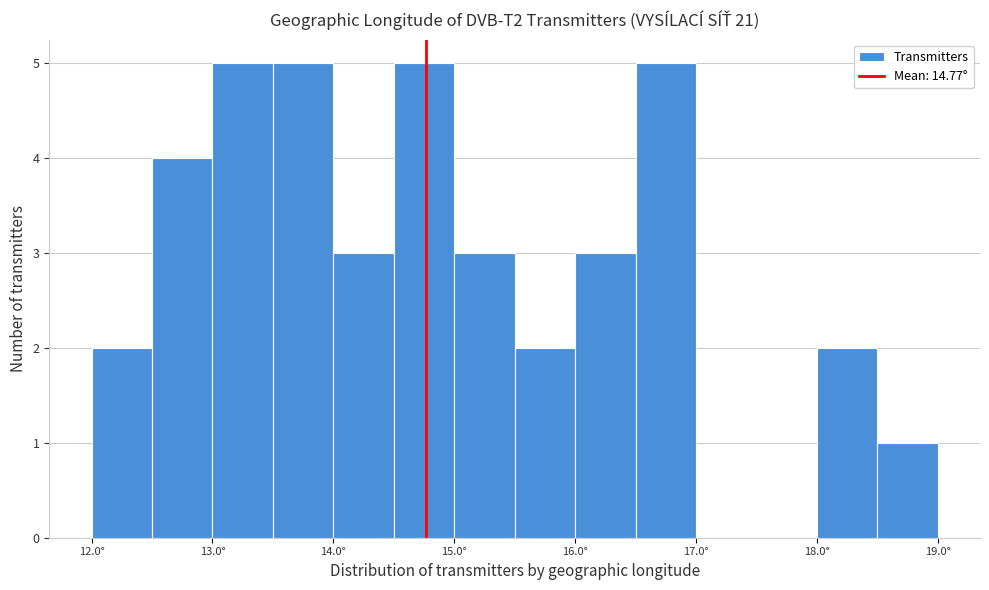

How tall is the bar that spans 15.5 to 16.0 on the x-axis? The values are not printed on the chart, so give them approximately, as read against the axis.

2